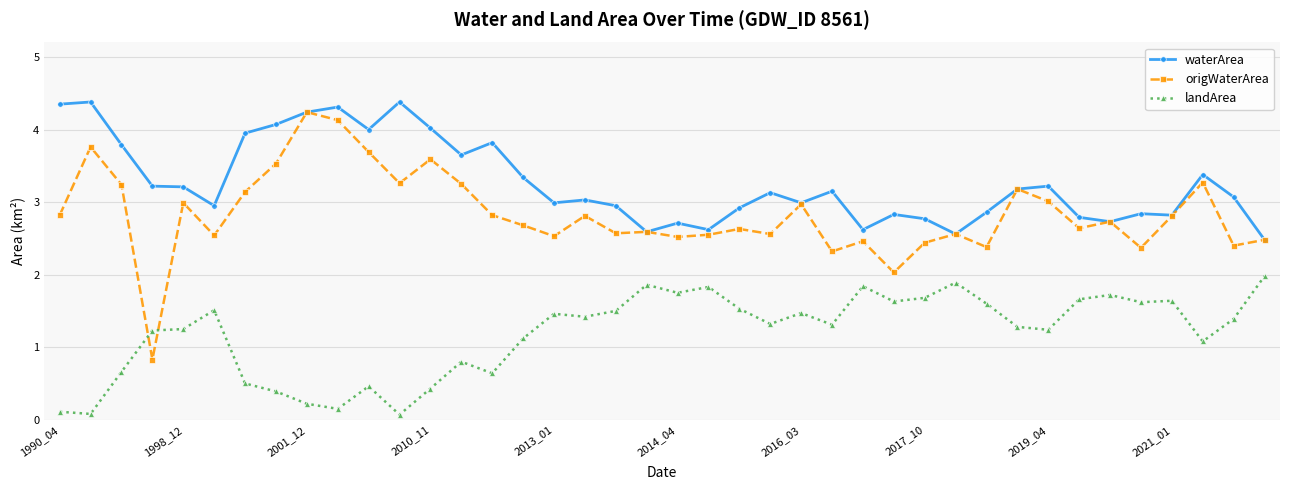

True or false: landArea has more than 2 interior local peaks.

True